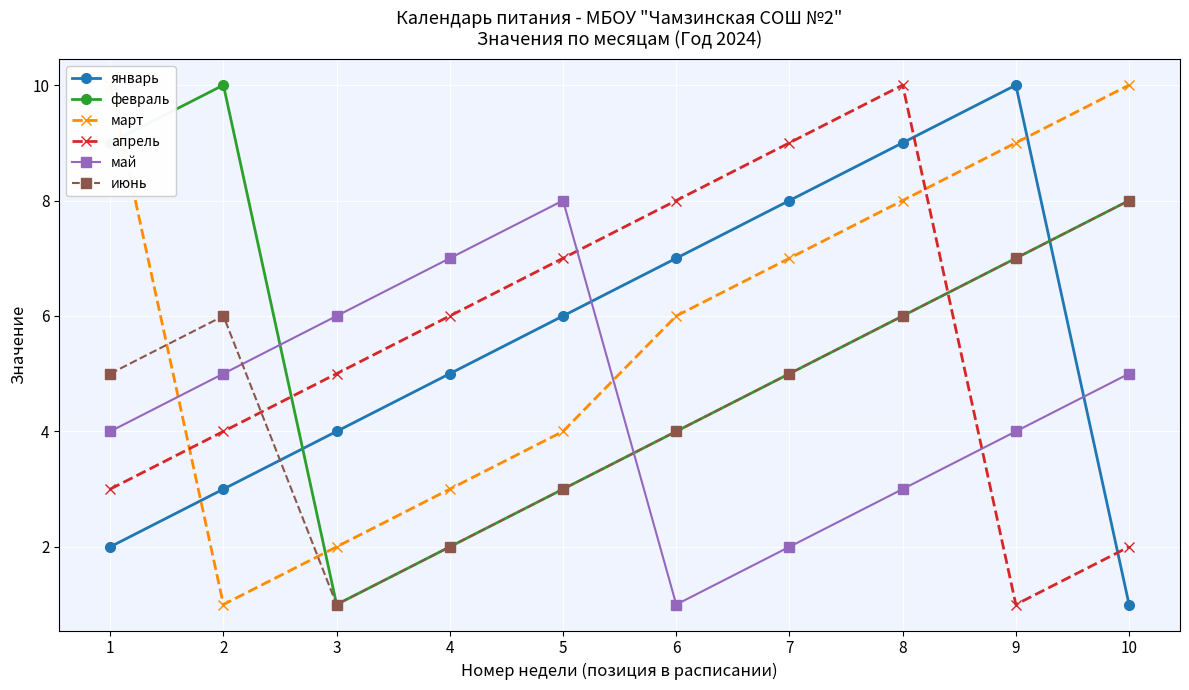

How many intersections are there between май and июнь?

2